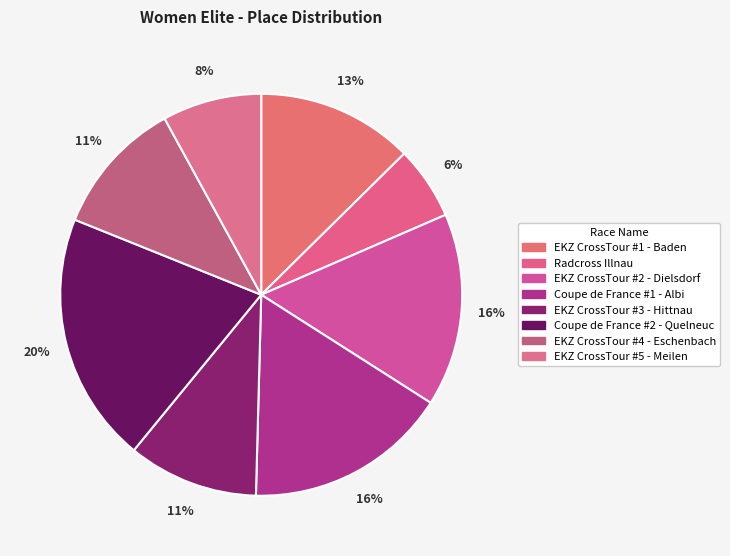

Approximately how many times larger is the value at EKZ CrossTour #3 - Hittnau compared to EKZ CrossTour #2 - Dielsdorf?

0.7